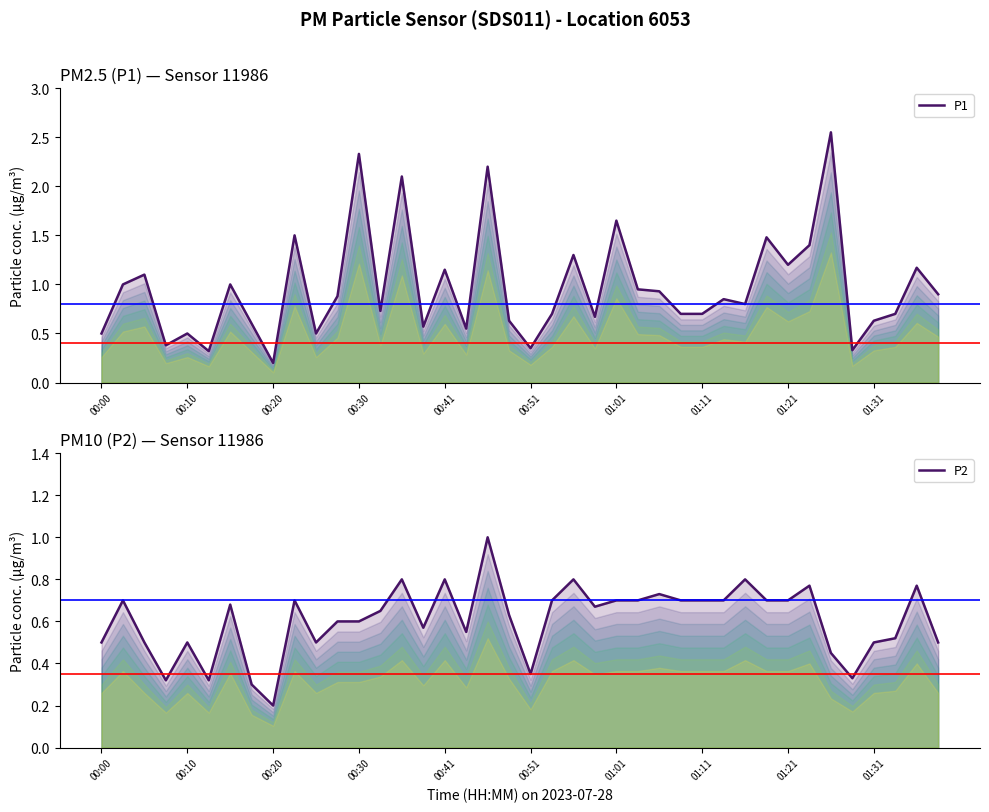

At how many categories does at least one series exceed 2?

4